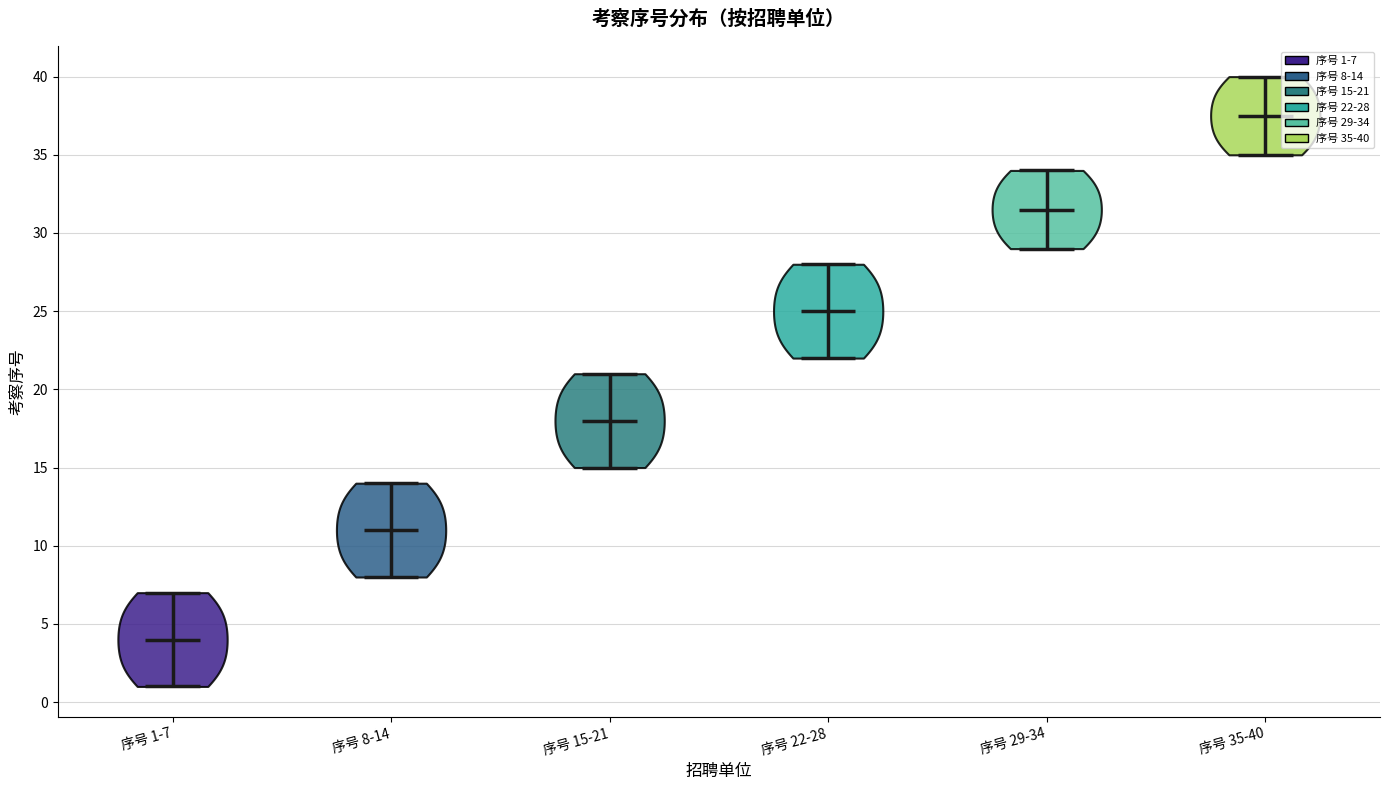

What is the lowest point the violin for 序号 29-34 reaches on the y-axis? The values are not printed on the chart, so give them approximately, as read against the axis.

29.0